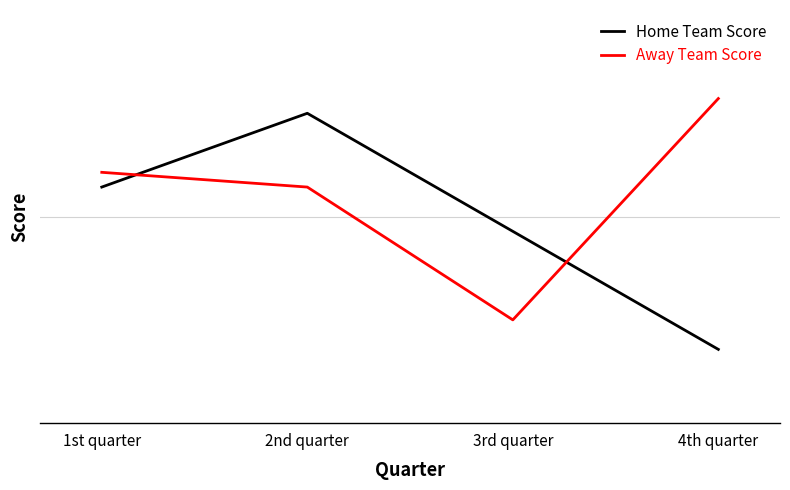

At how many categories does at least one series exceed 15?

4